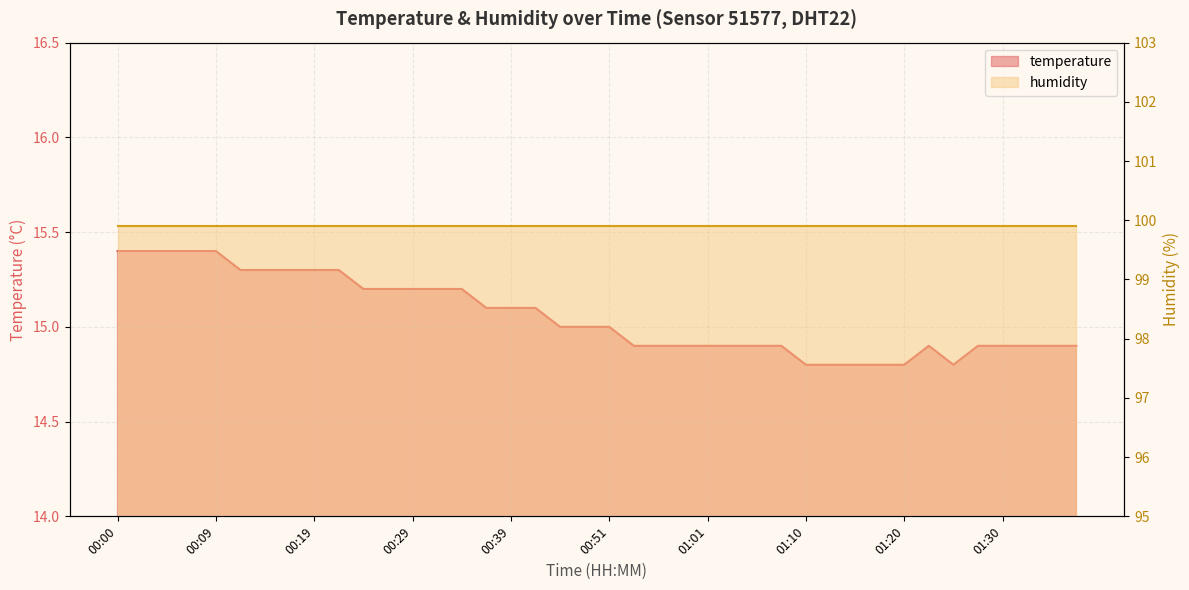

Where does the data first go above 15?

00:00